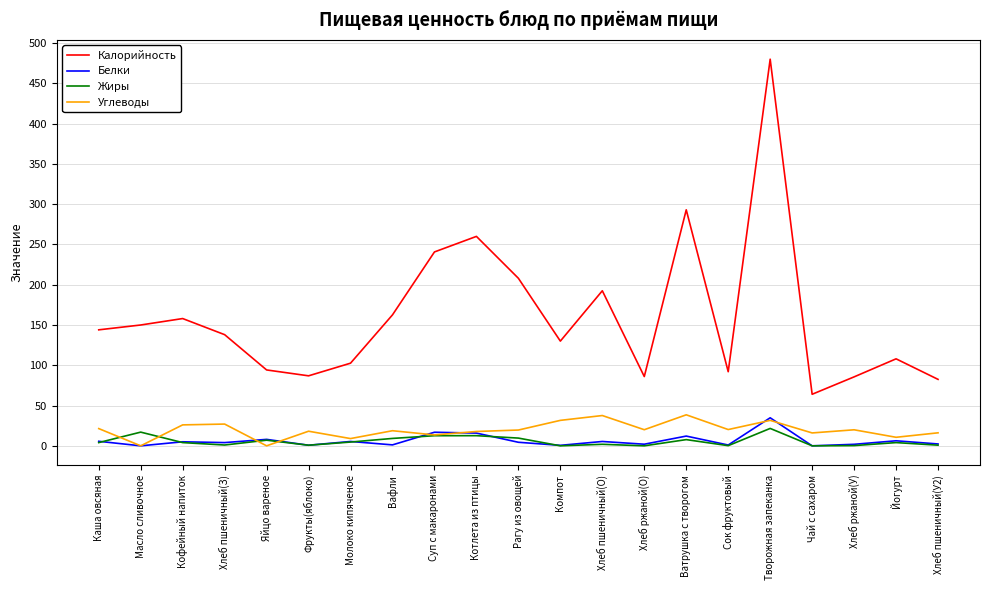

What are all the series names shown in the legend?

Калорийность, Белки, Жиры, Углеводы